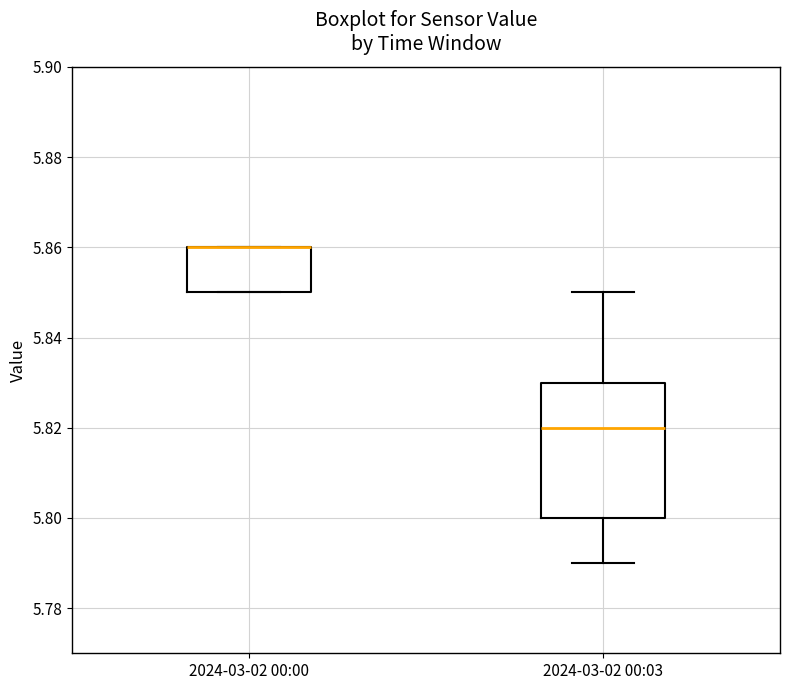

Reading left to right, transcribe this box plot: for each box, give where its median line is, the range the box spans, and where its two whiskers end, as read against the y-axis. The values are not printed on the chart, so give them approximately, as read against the axis.

2024-03-02 00:00: median 5.86 (drawn on the box's upper edge), box 5.85 to 5.86, whiskers 5.85 to 5.86
2024-03-02 00:03: median 5.82, box 5.80 to 5.83, whiskers 5.79 to 5.85